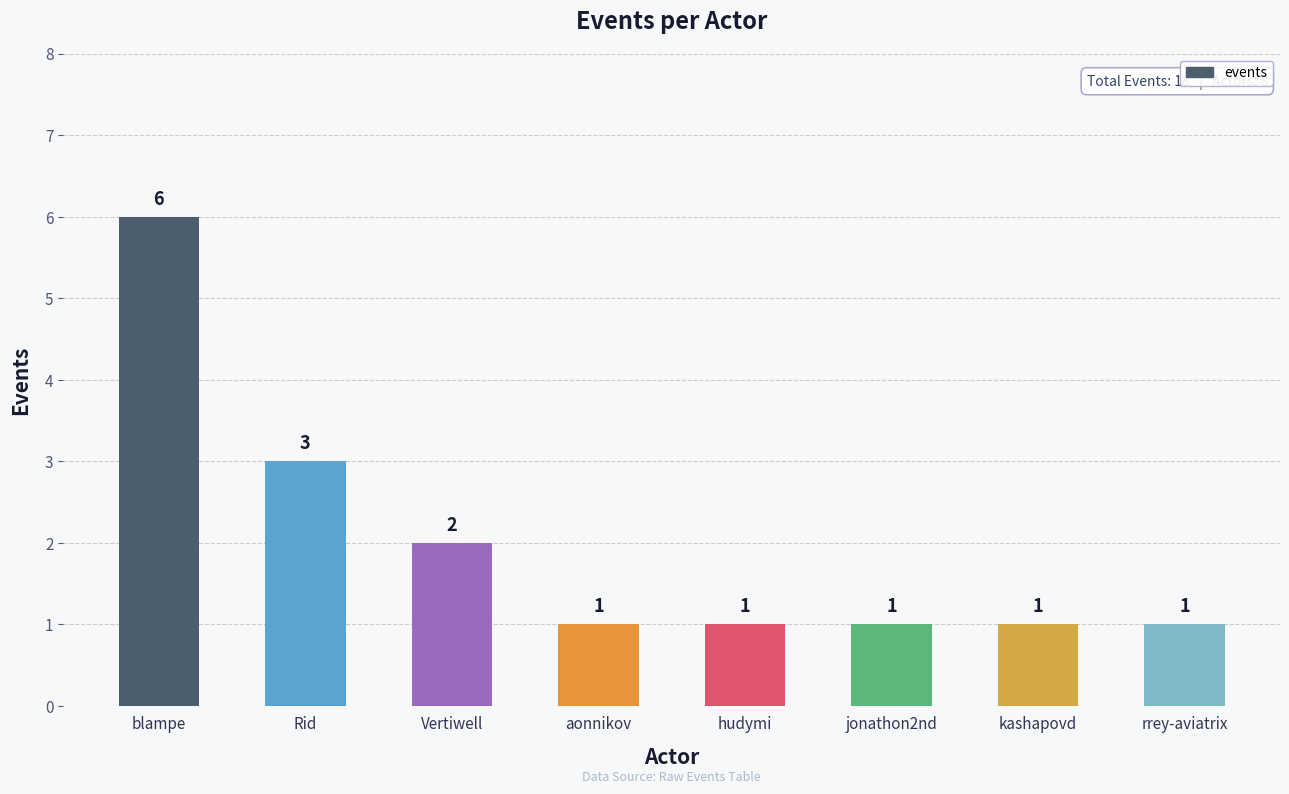

What is the sum of all values?

16